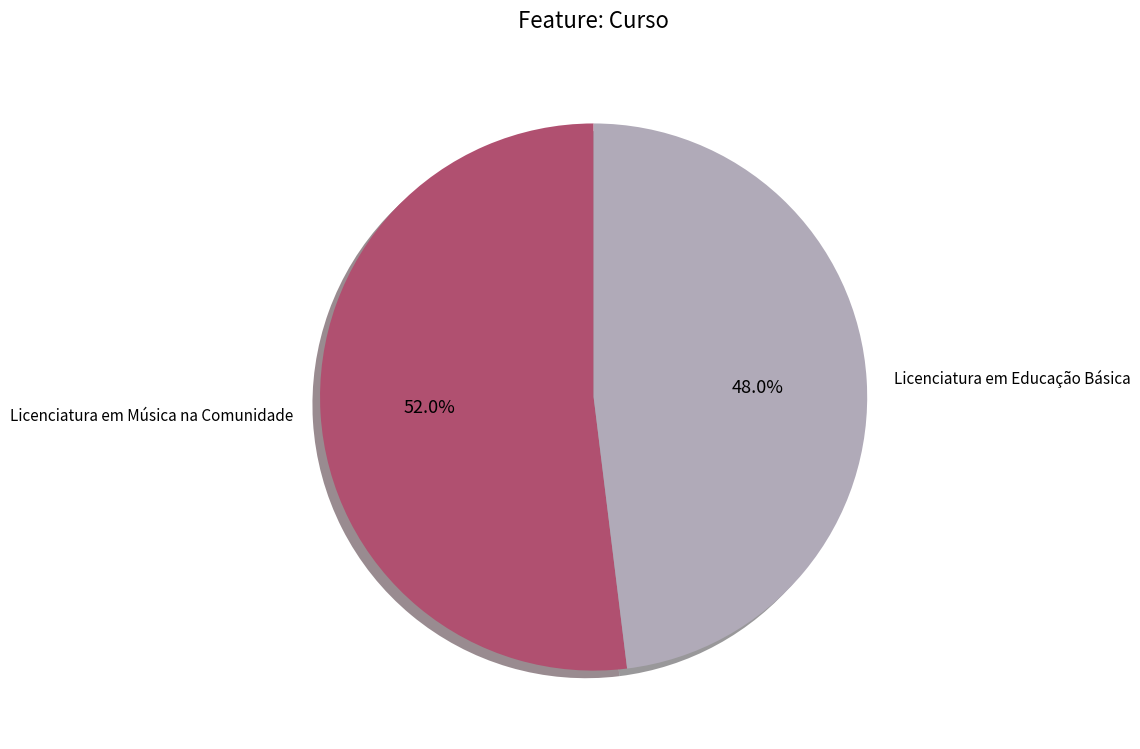

To the nearest percent, what is the difference between the largest and smallest slice percentages?

4%